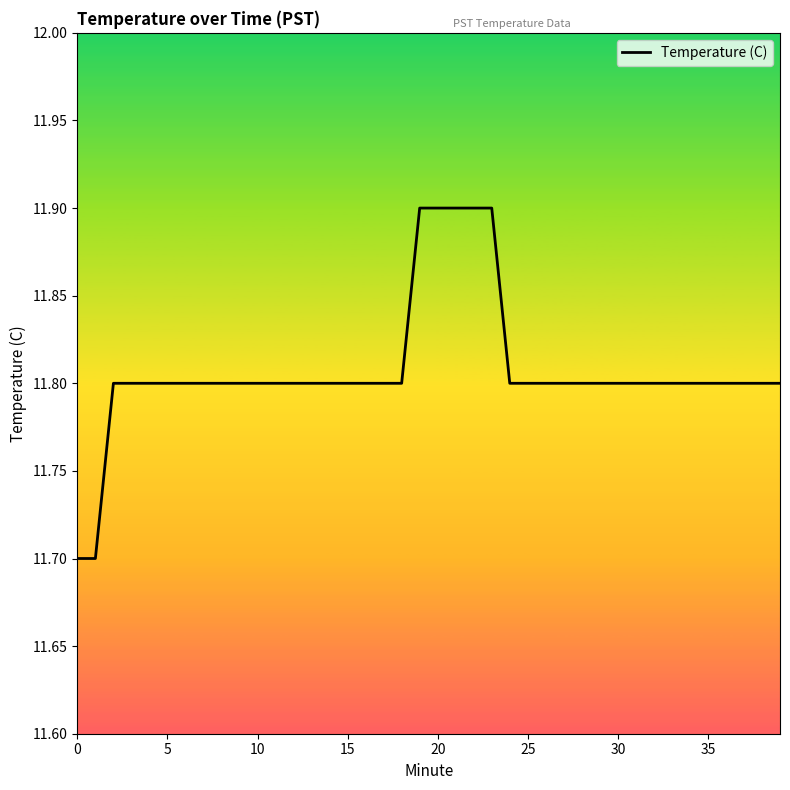

What is the difference between the second highest and minimum values?

0.2